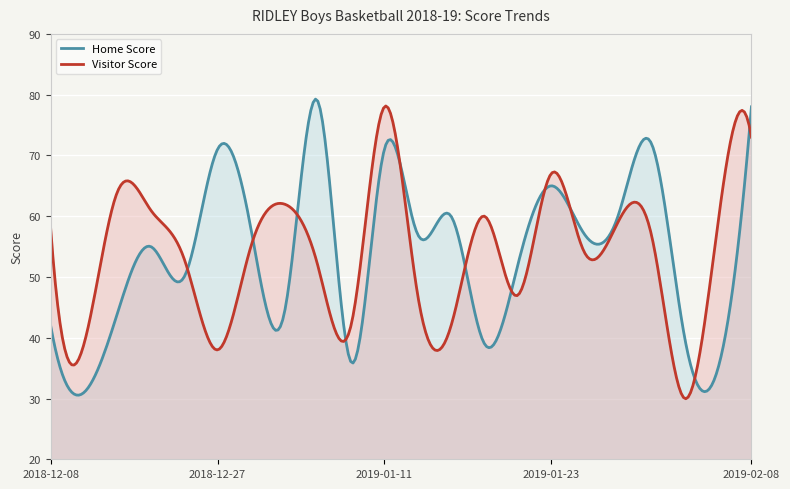

Is it true that Visitor Score equals 58 at 2018-12-08?

True